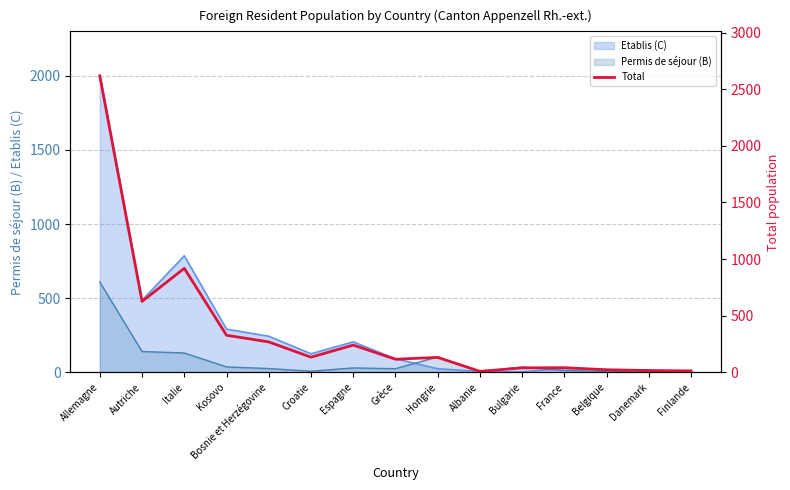

What is the change in value from Autriche to Hongrie?

-495